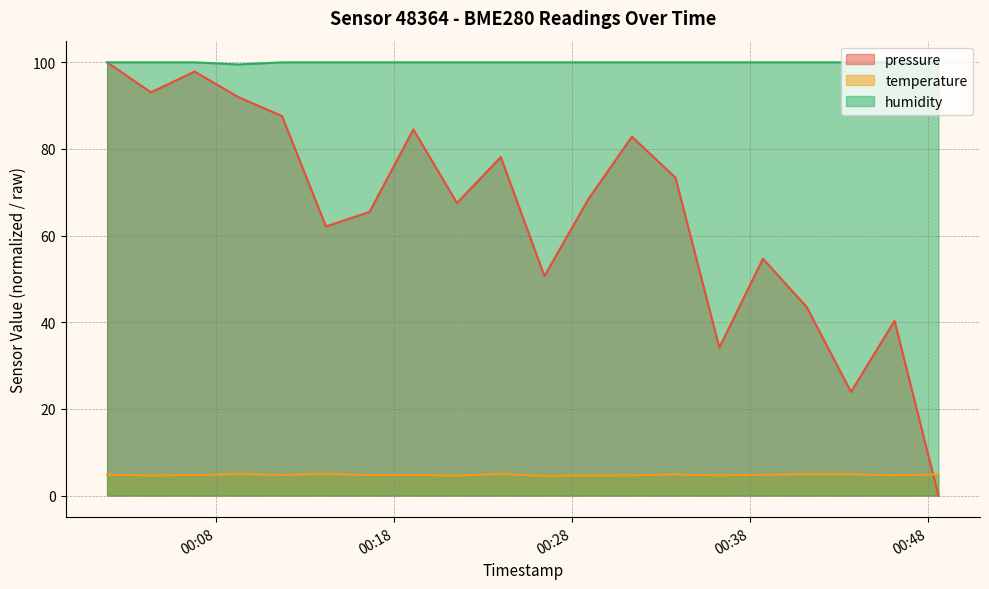

What is the total value across all series at 2023-03-04T00:28:55?

173.0